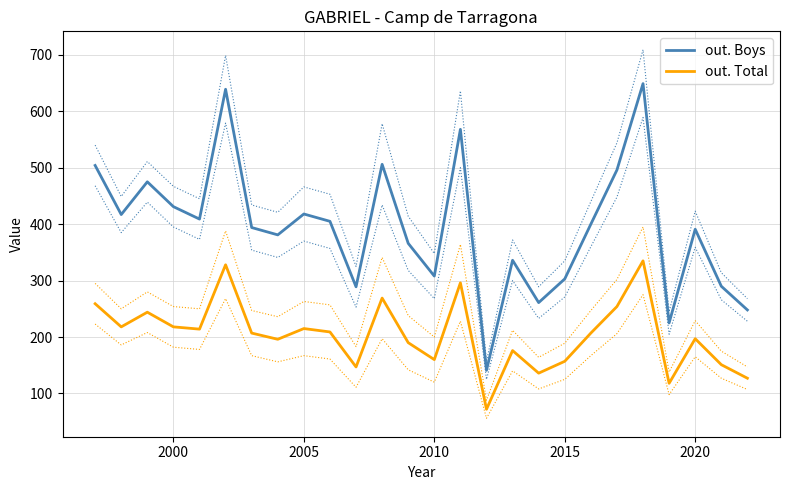

True or false: out. Total and out. Boys cross at least once.

False